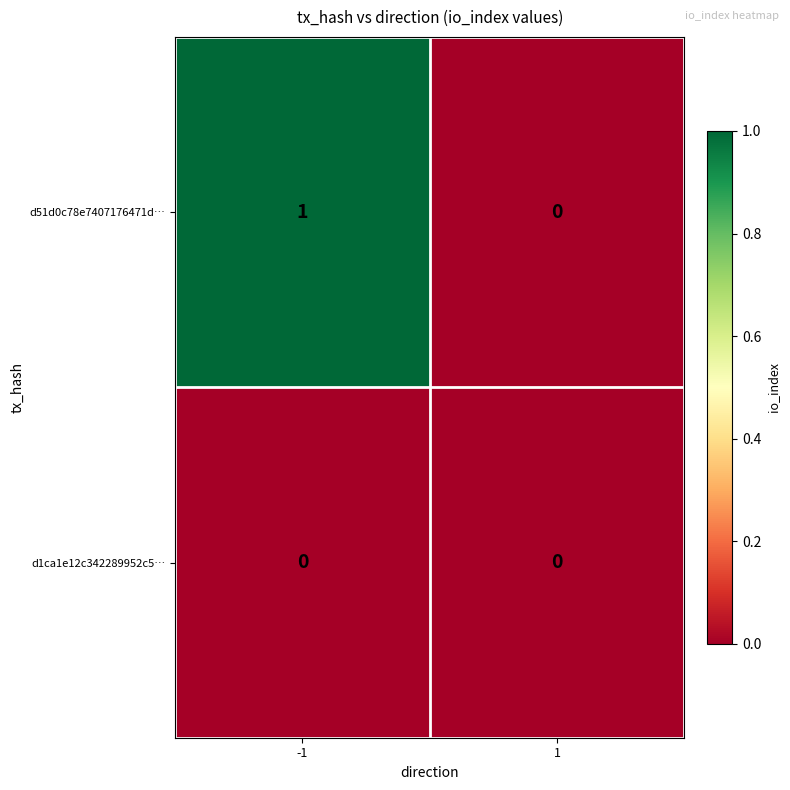

The d51d0c78e7407176471d… series shows 0 at -1. True or false?

False